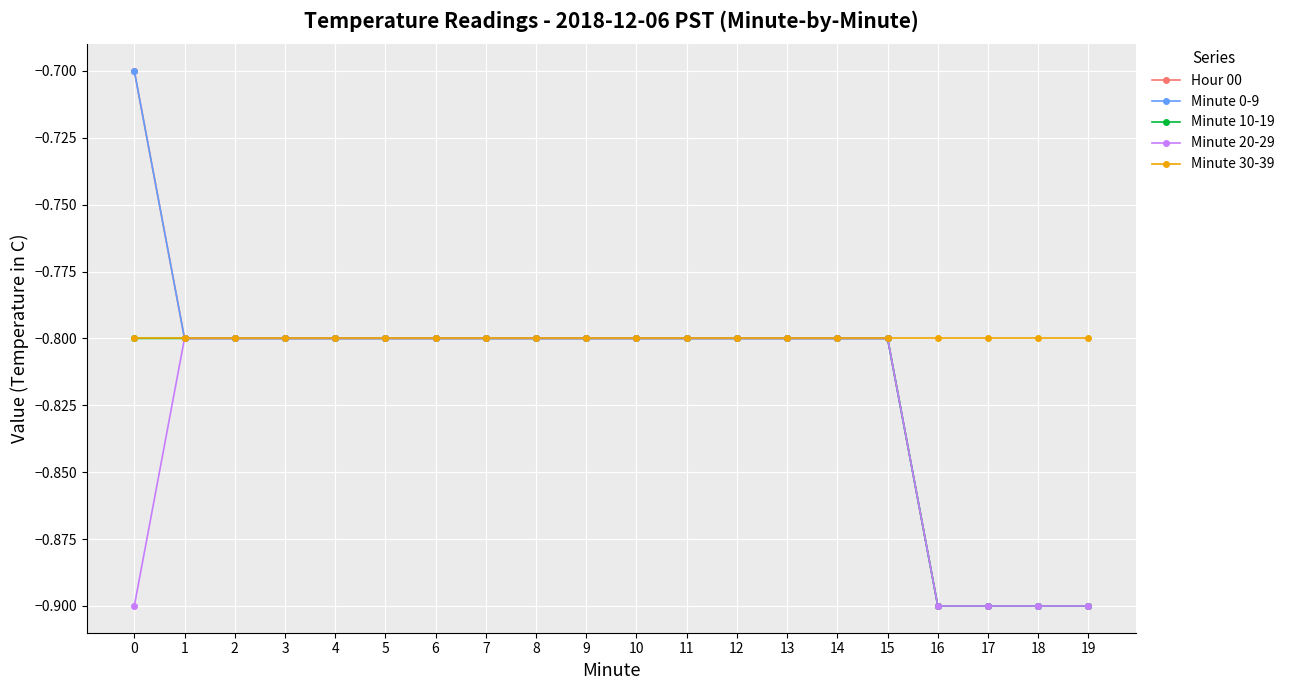

True or false: Minute 10-19 has a value of -0.3 at 19.

False